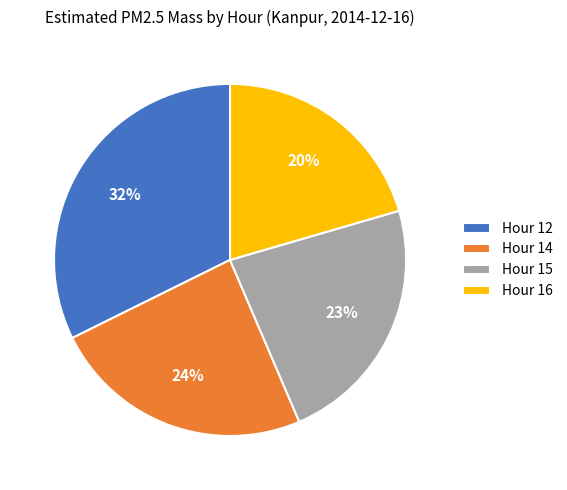

Is there a majority slice in this chart?

No